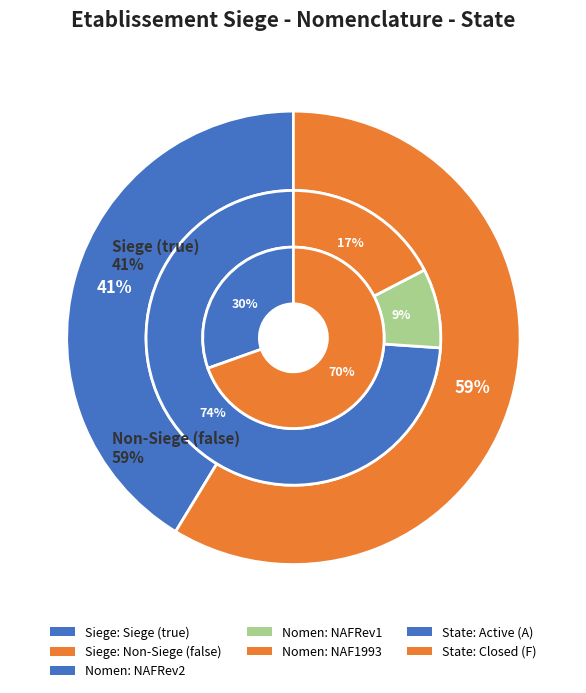

What is the ratio of the value at false to the value at true?

1.4